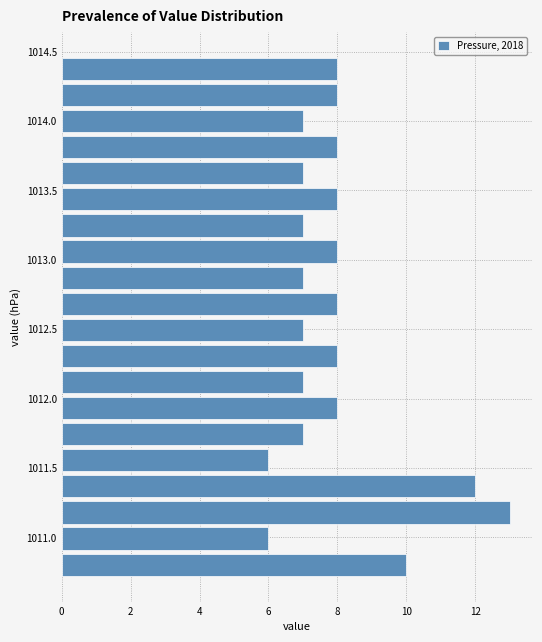

Around what value on the y-axis is the longest bar? Give the approximate position of its centre, as read against the axis.

1011.20